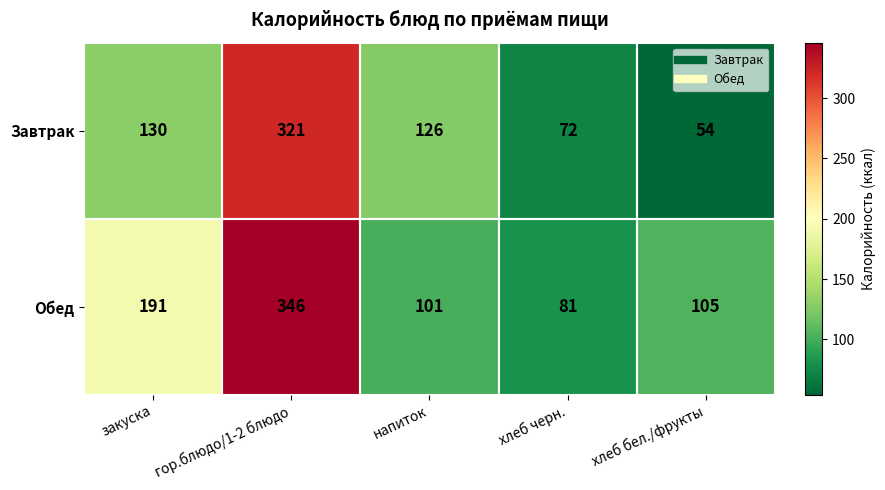

What is the difference between the maximum and minimum values in the Завтрак series?

267